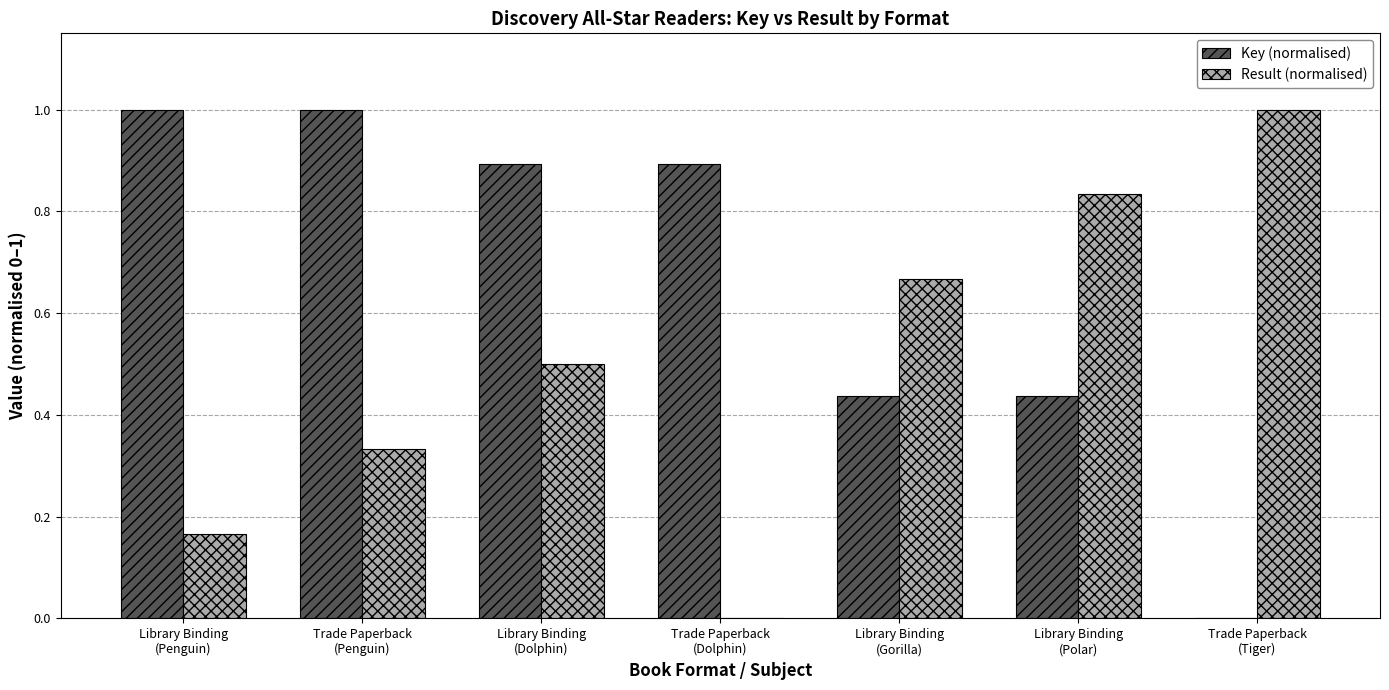

Count the number of categories in the chart.

7